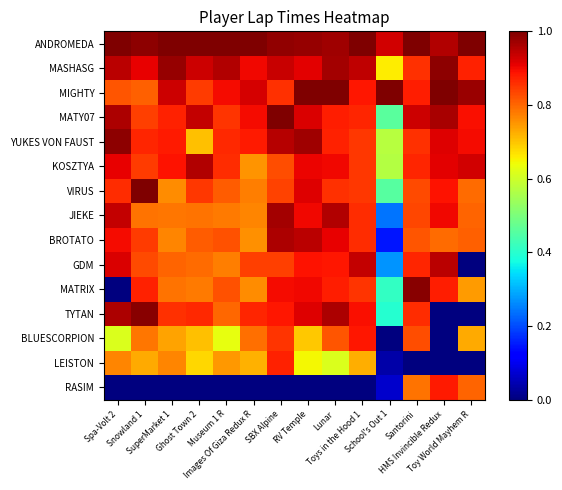

At which category does the chart reach its minimum across all series?

Spa-Volt 2